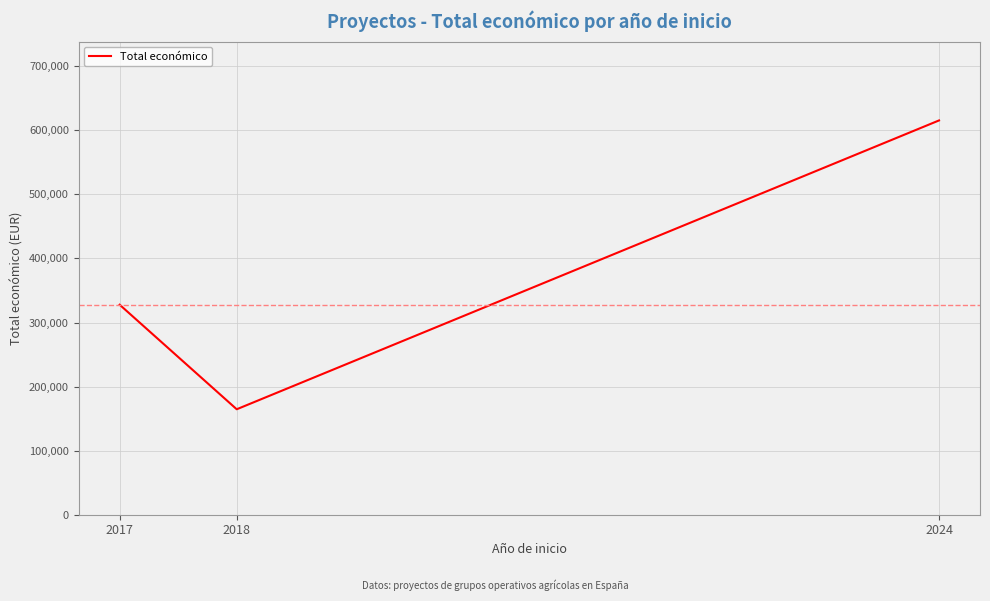

How many distinct data groups are displayed?

1